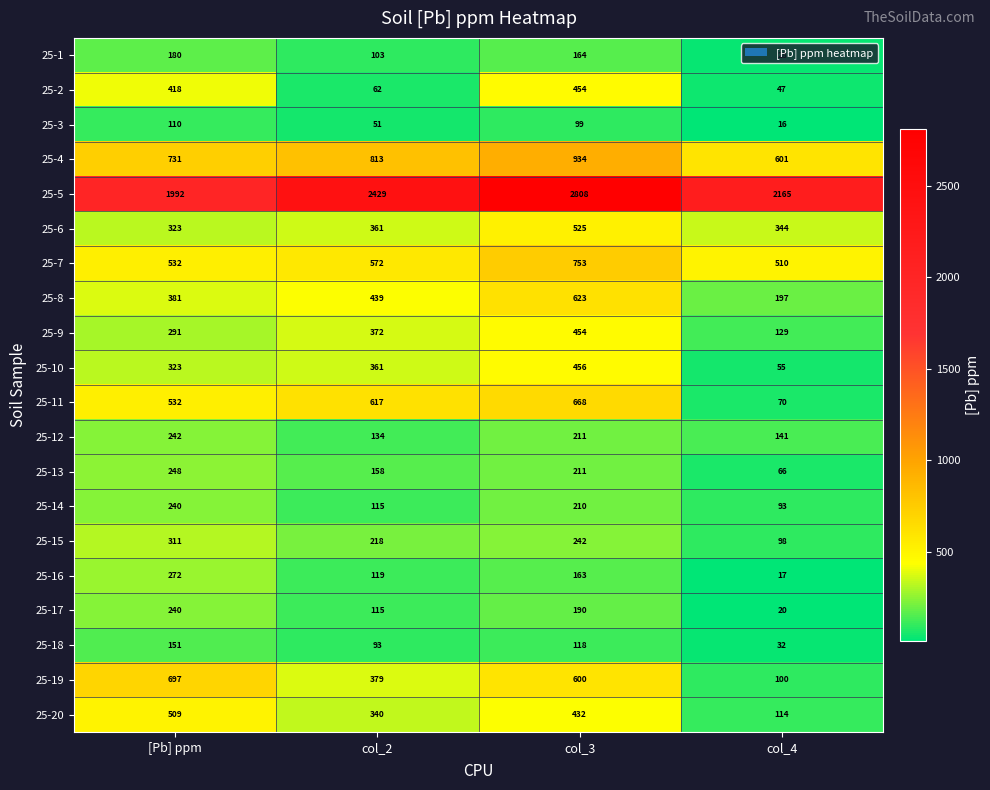

Which category has the lowest value across all series?

col_4